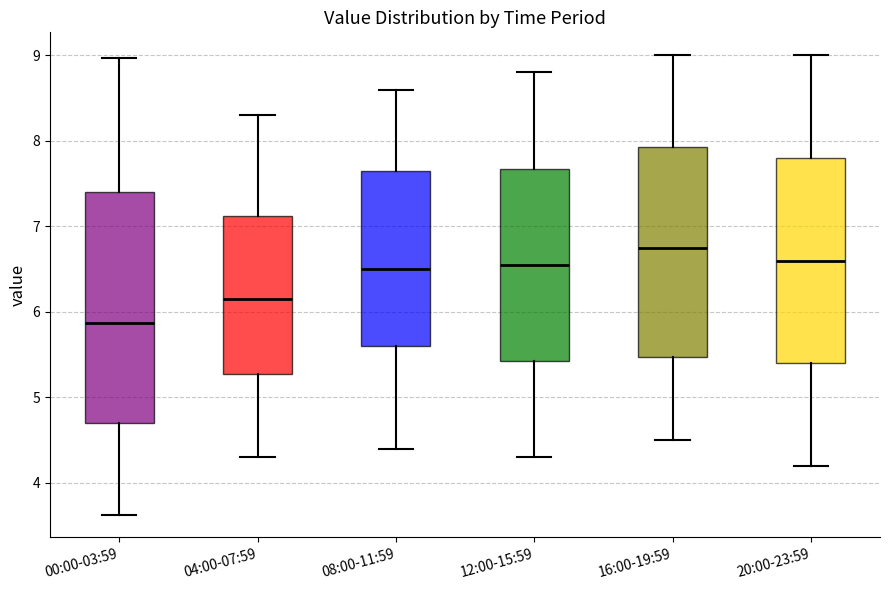

Which box has the lowest median line?

00:00-03:59